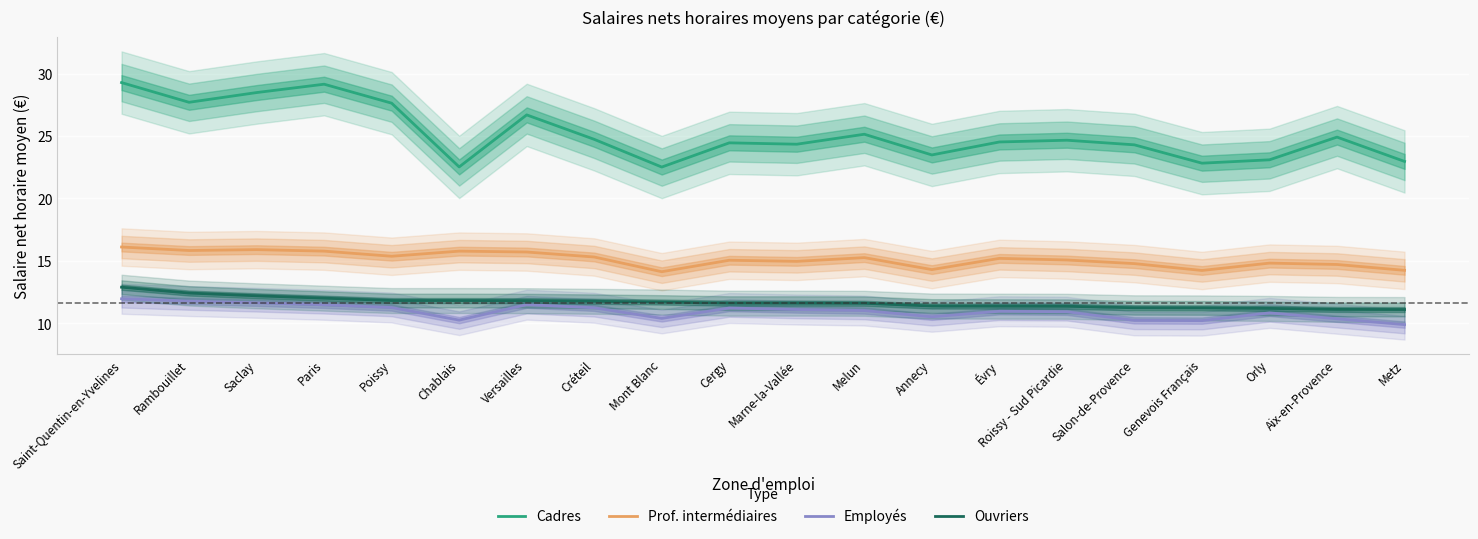

Which series changed the most between Melun and Évry?

Cadres